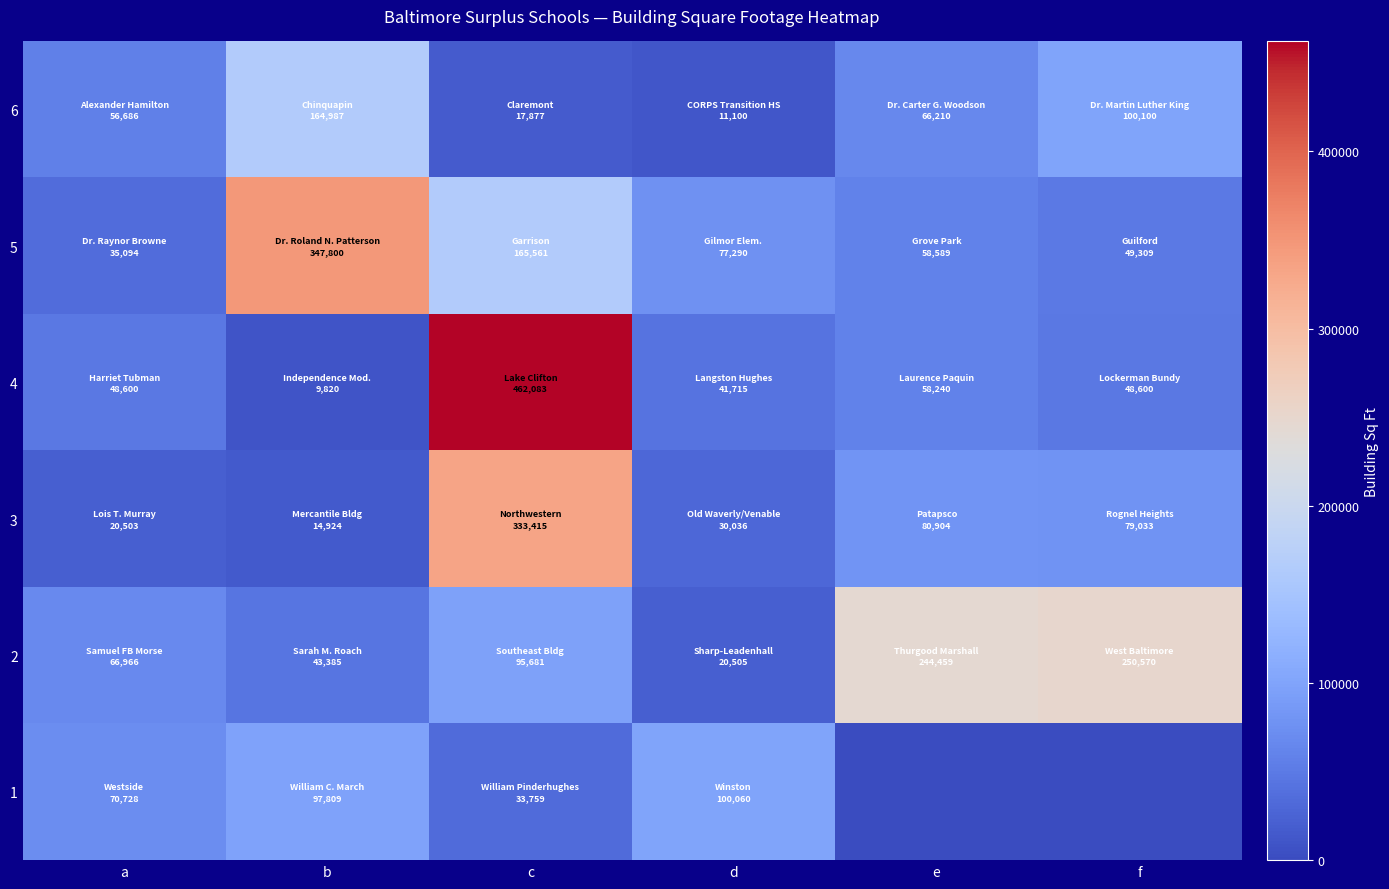

Which category has the highest value across all series?

c